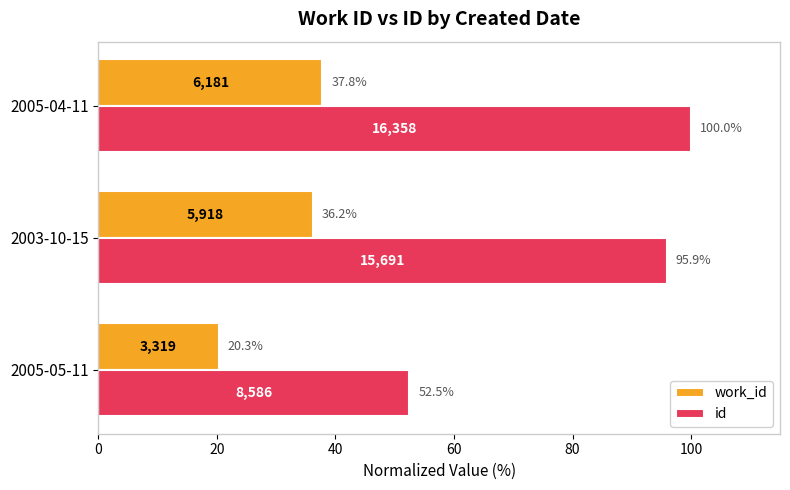

The id series shows 95.9 at 2003-10-15. True or false?

True